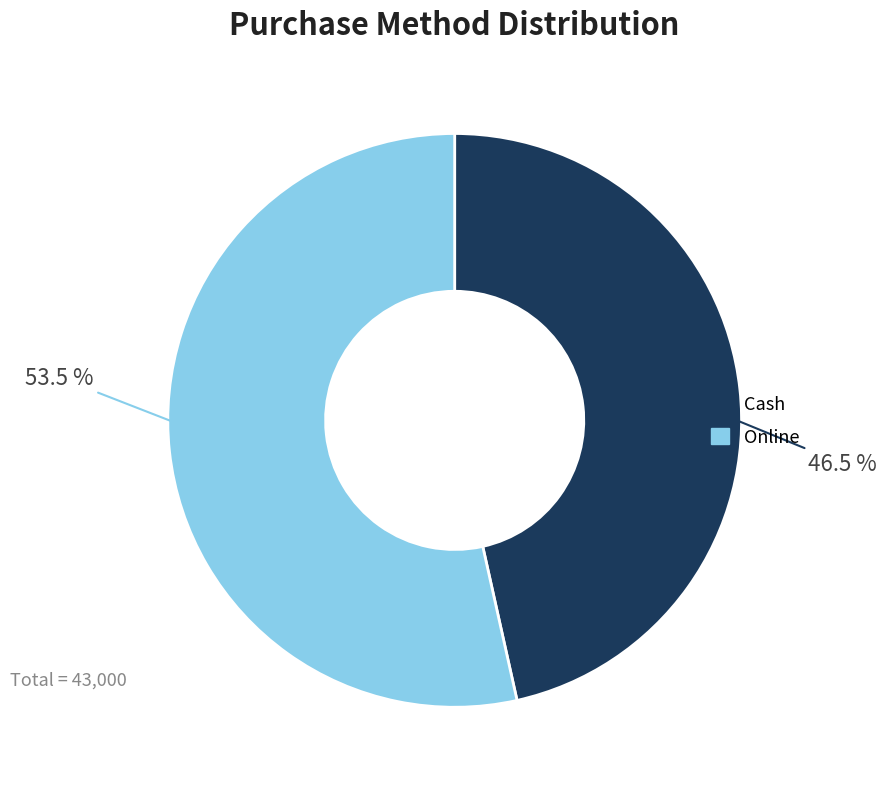

How many slices are in this pie chart?

2